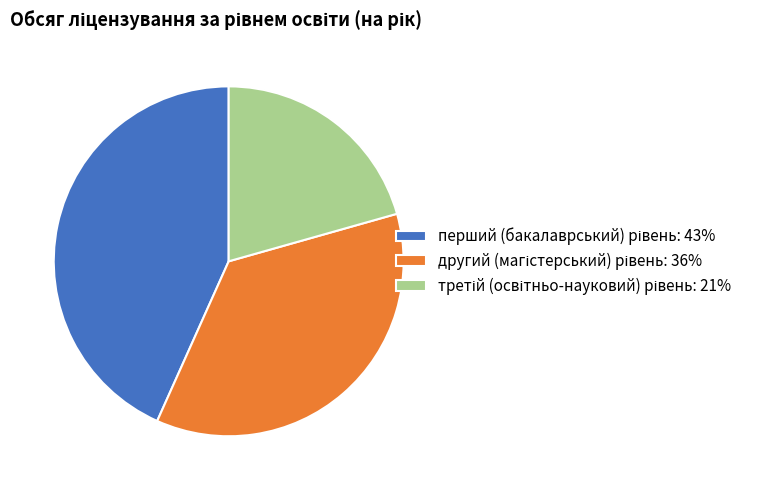

Is there any slice that represents more than half of the pie?

No